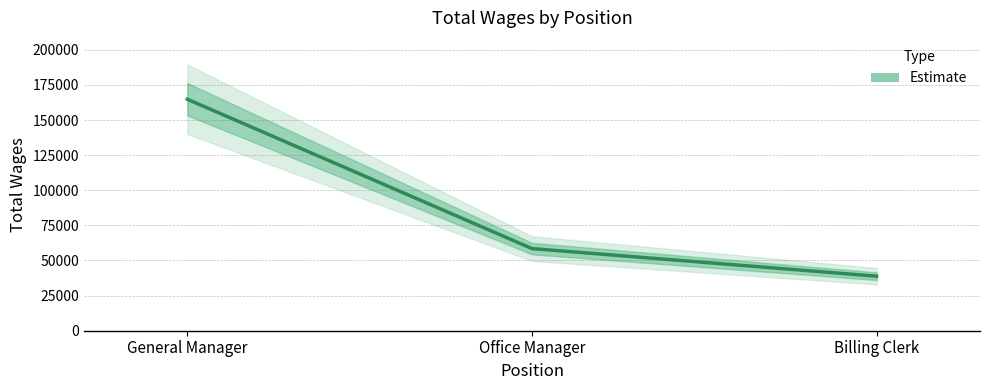

Reading left to right, list all the values displayed in this chart.

164811	58486	38820